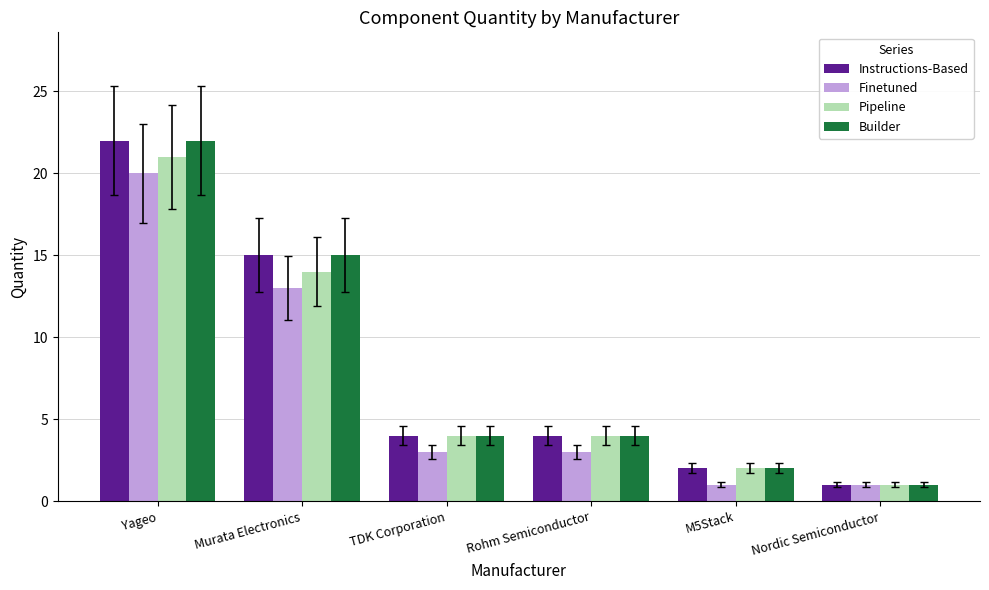

Is it true that Instructions-Based equals 4 at TDK Corporation?

True